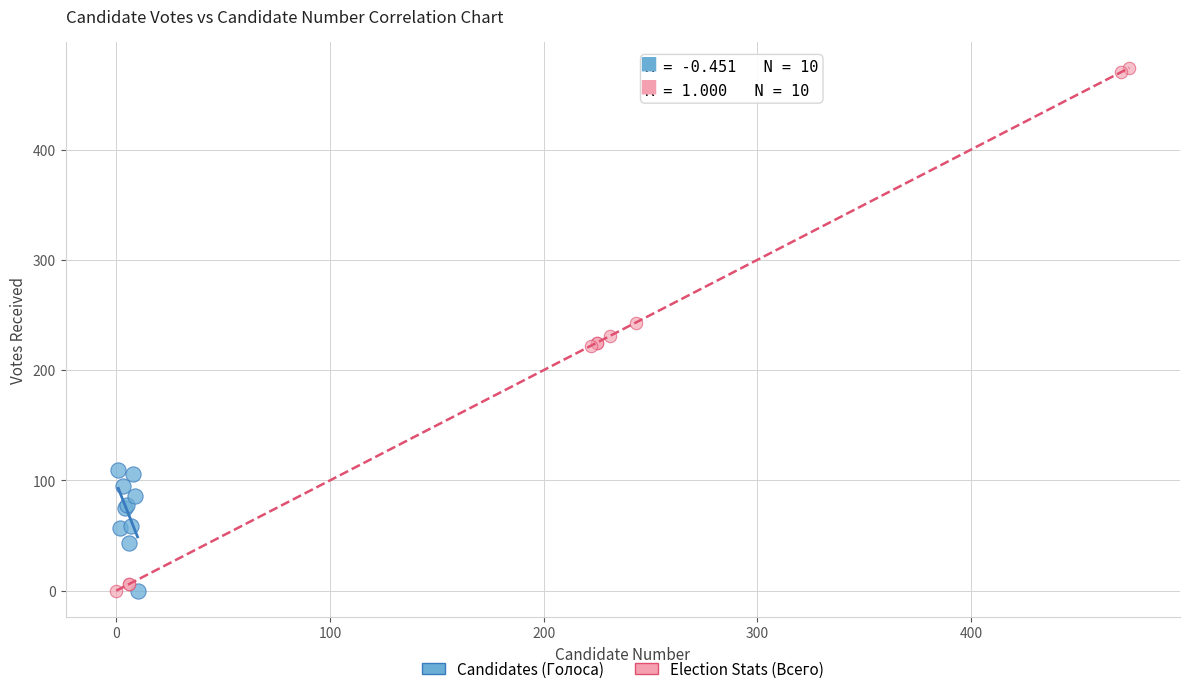

Which series has the largest Y range (max minus min)?

Election Stats (Всего)